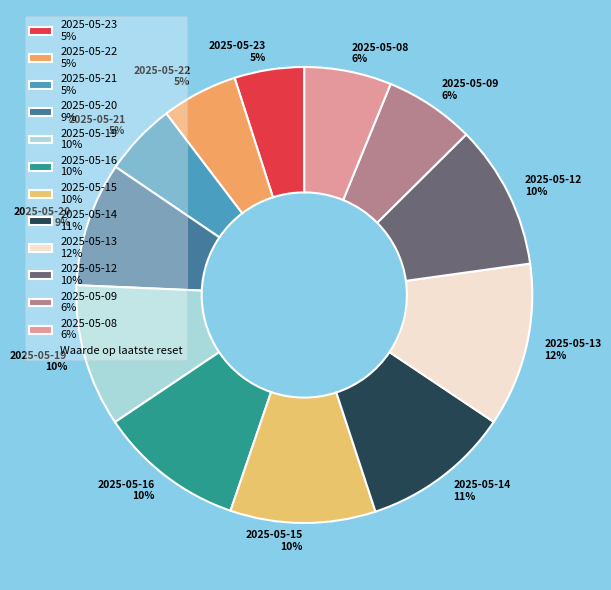

Does any single category account for the majority?

No